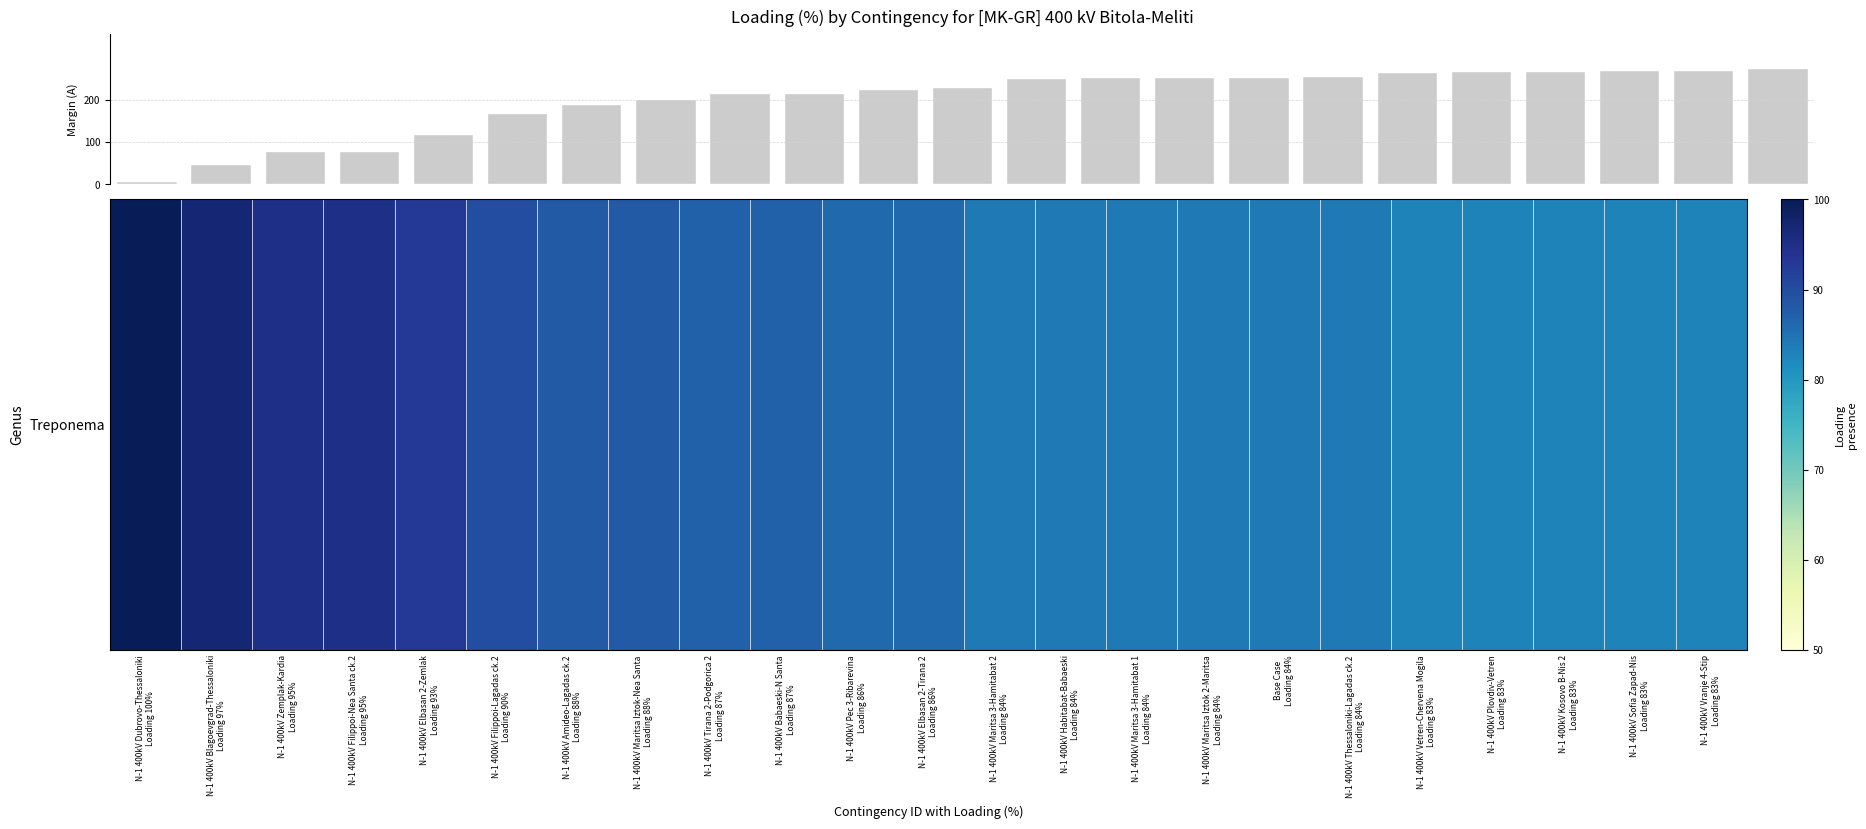

What is the smallest value displayed?

6